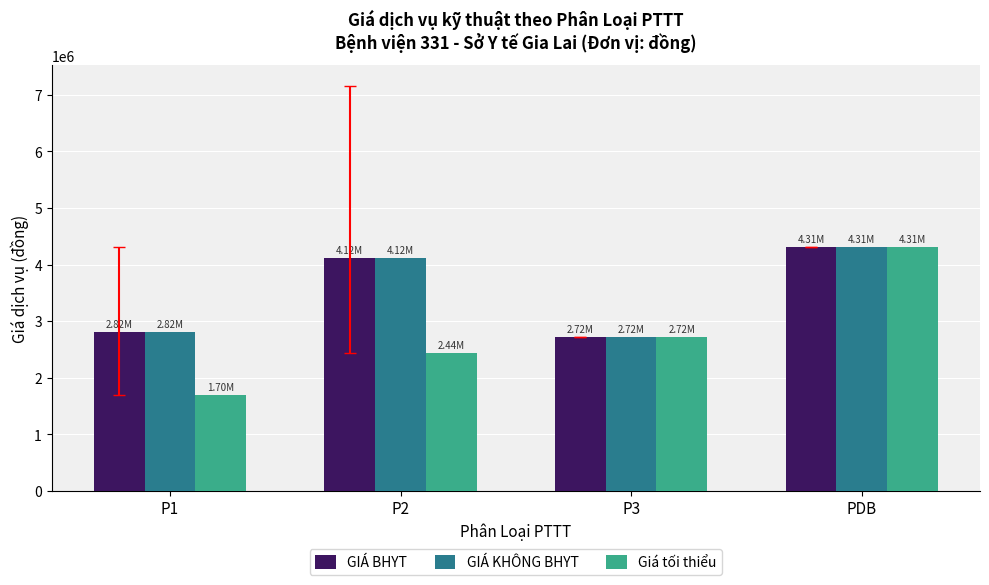

What is the difference between the maximum and minimum values in the Giá tối thiểu series?

2610000